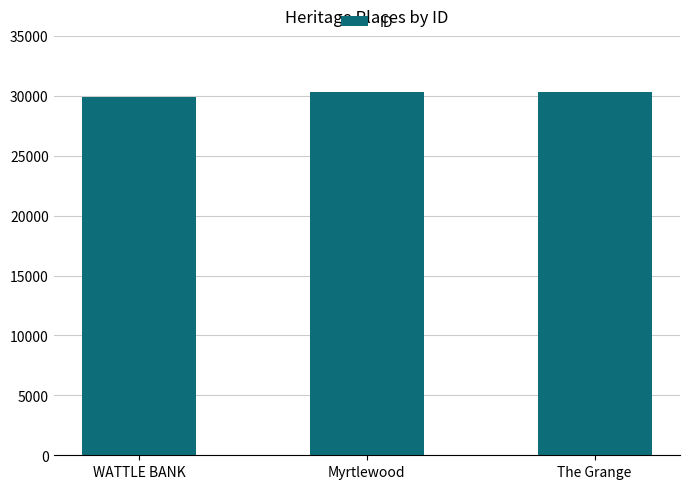

What is the greatest value displayed?

30337